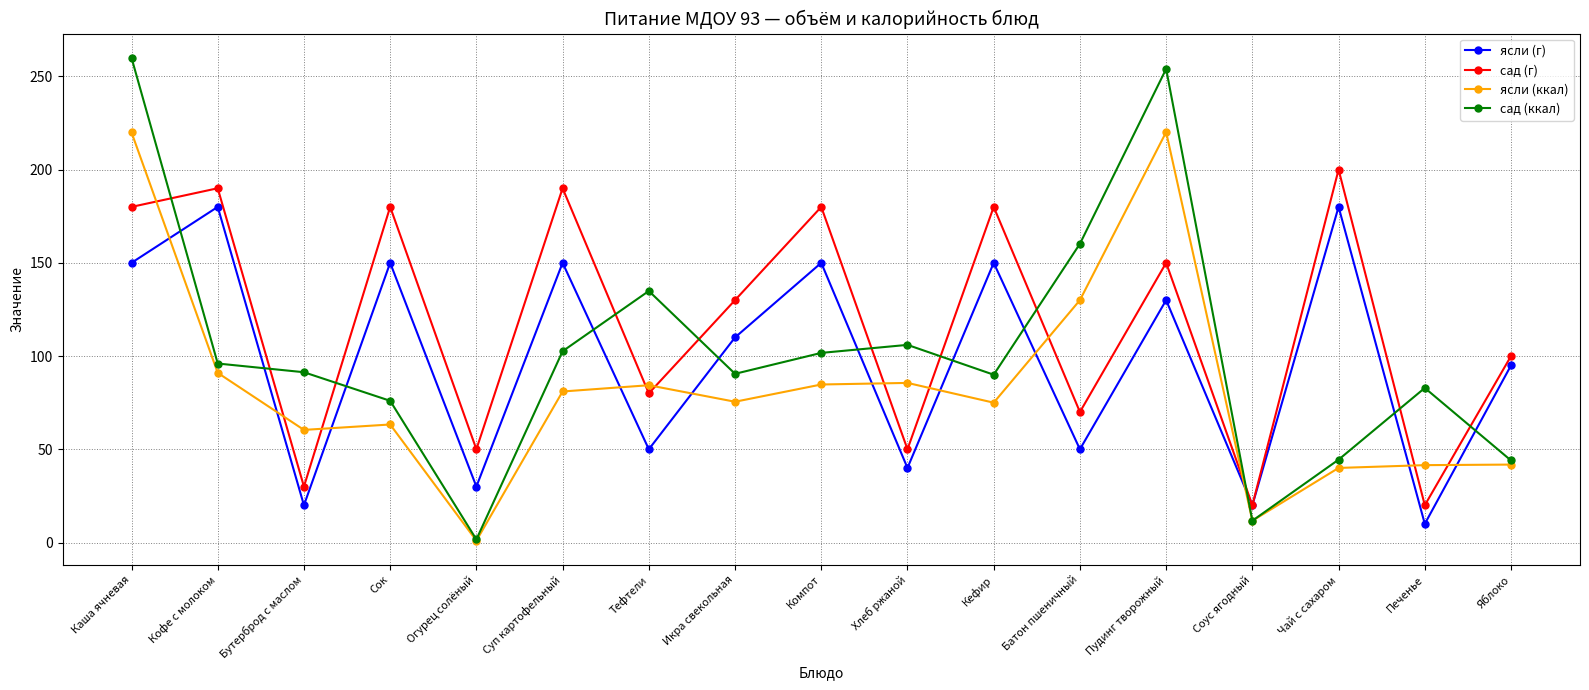

At how many categories does at least one series exceed 117?

11